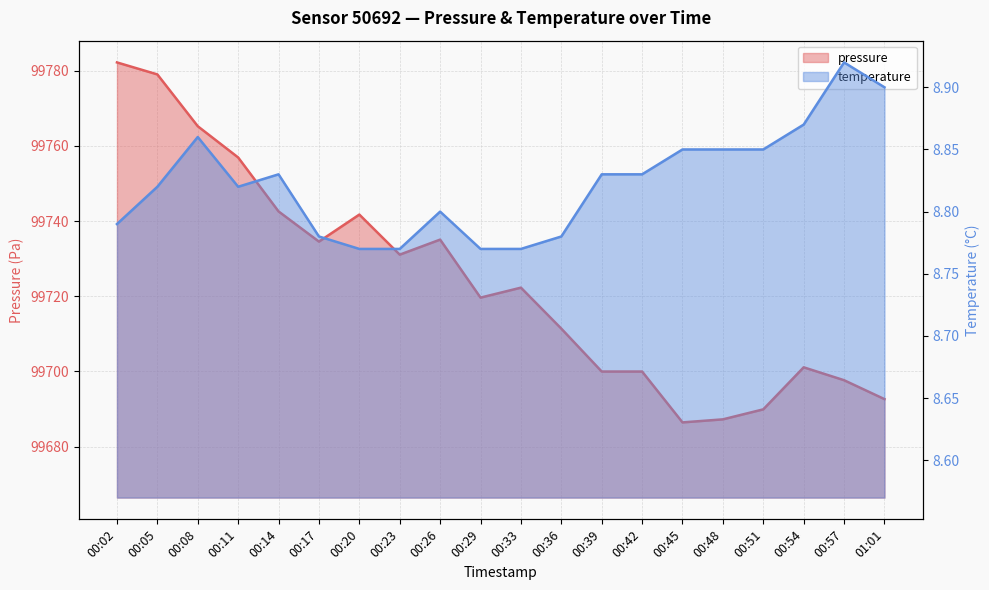

List the labels in order of temperature value, smallest first.

00:20, 00:23, 00:29, 00:33, 00:17, 00:36, 00:02, 00:26, 00:05, 00:11, 00:14, 00:39, 00:42, 00:45, 00:48, 00:51, 00:08, 00:54, 01:01, 00:57